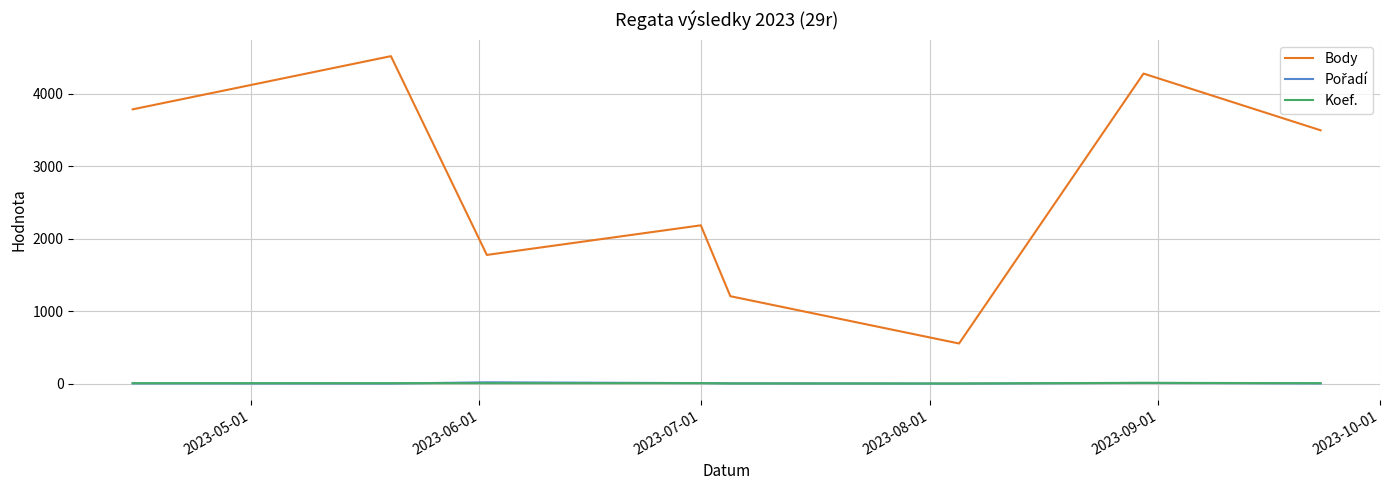

Which series has the largest total across all categories?

Body